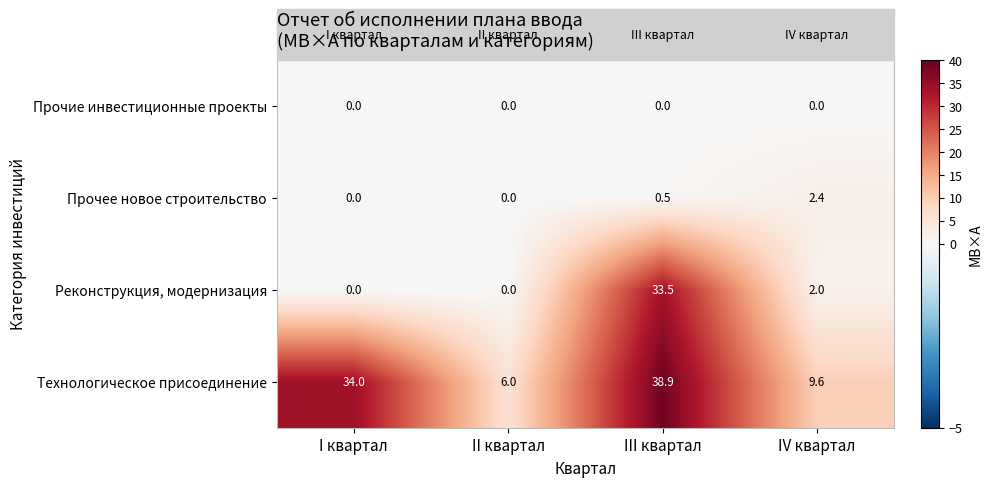

Where is Реконструкция, модернизация nearest to the value 16?

IV квартал